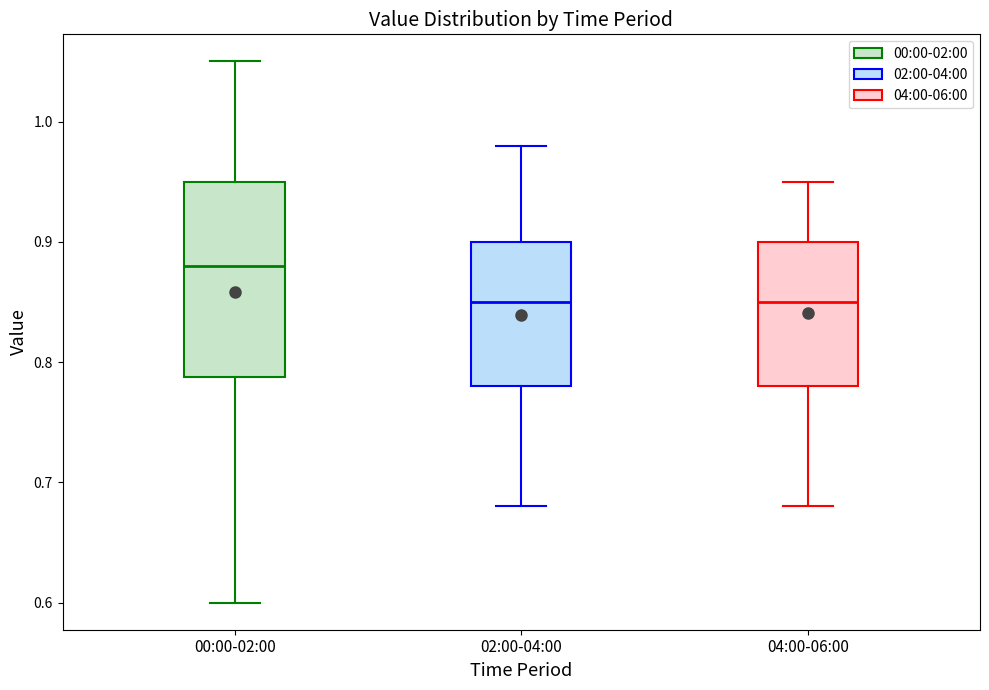

Where is the lower edge of the box for 02:00-04:00 on the y-axis? The values are not printed on the chart, so give them approximately, as read against the axis.

0.78